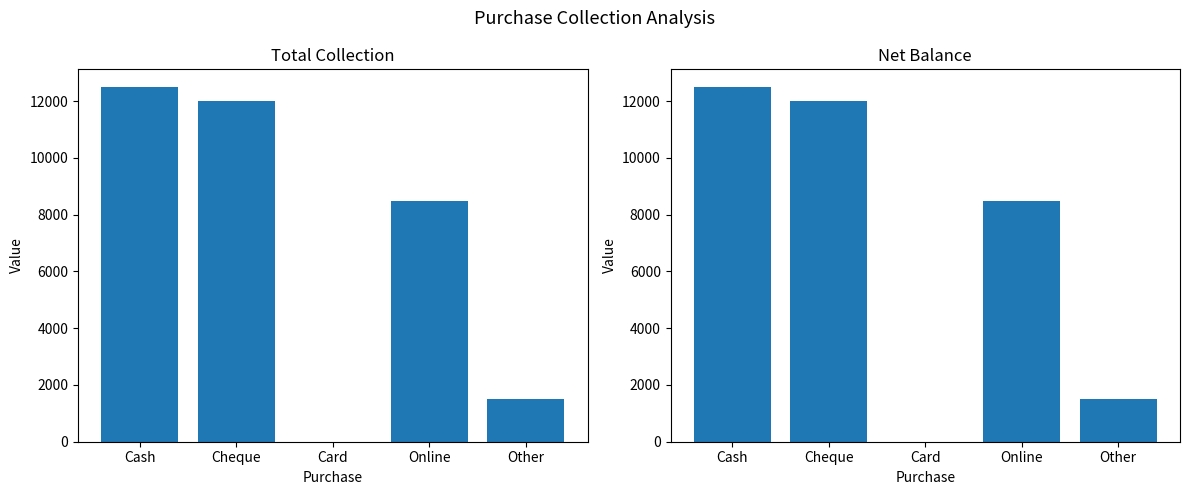

Which series has the largest total across all categories?

Total Collection